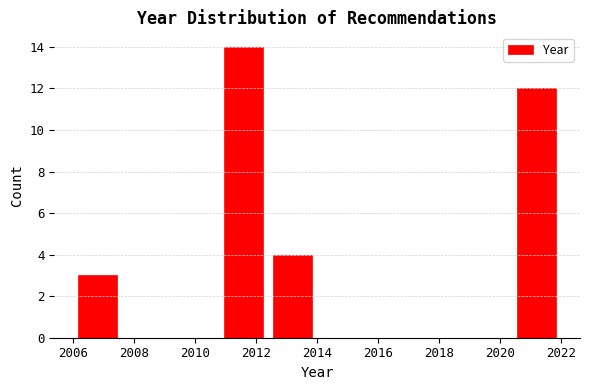

Over which range of the x-axis is the bar tallest?

2010.8 to 2012.4